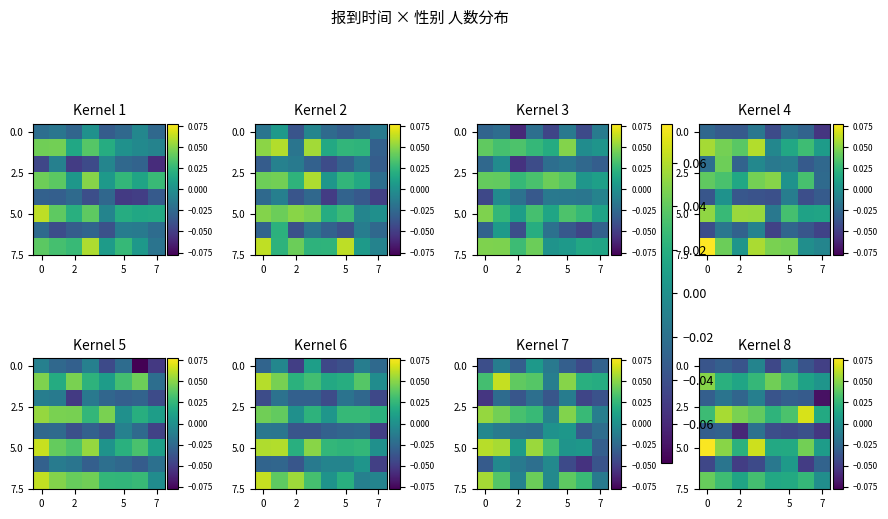

What is the spread (max minus min) of values at 5?

0.1